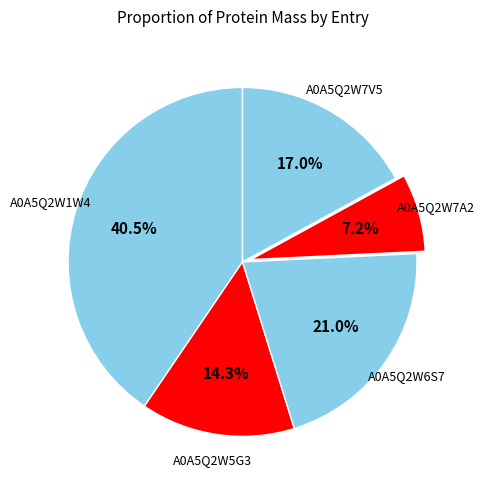

How many segments does this pie chart have?

5